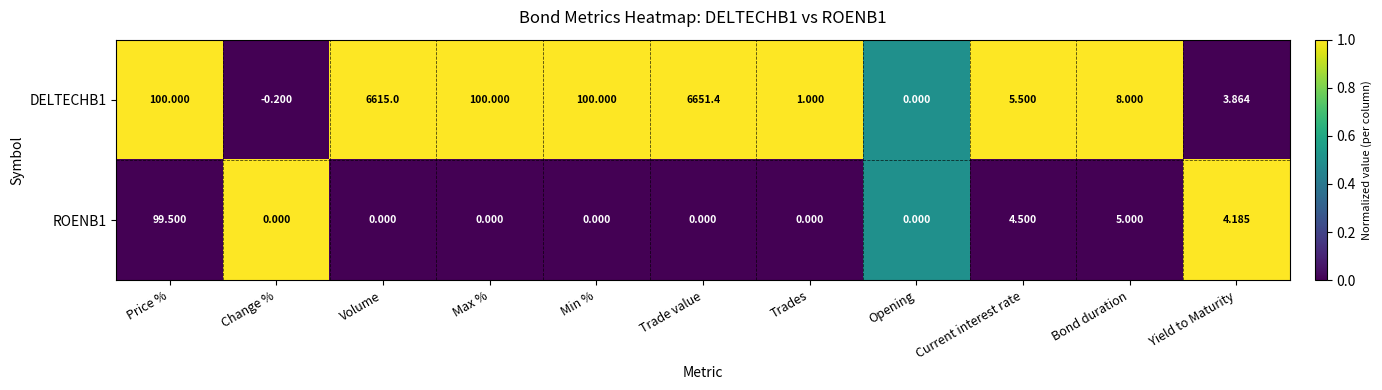

Which label corresponds to the largest value in the chart?

Trade value